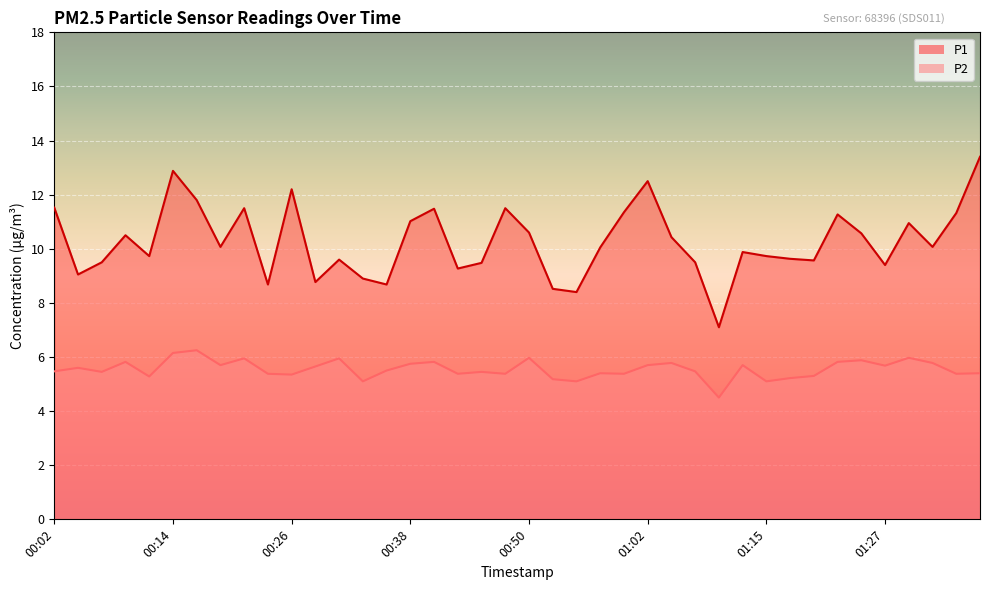

What is the sum of the P1 values at 01:19 and 01:29?

20.5